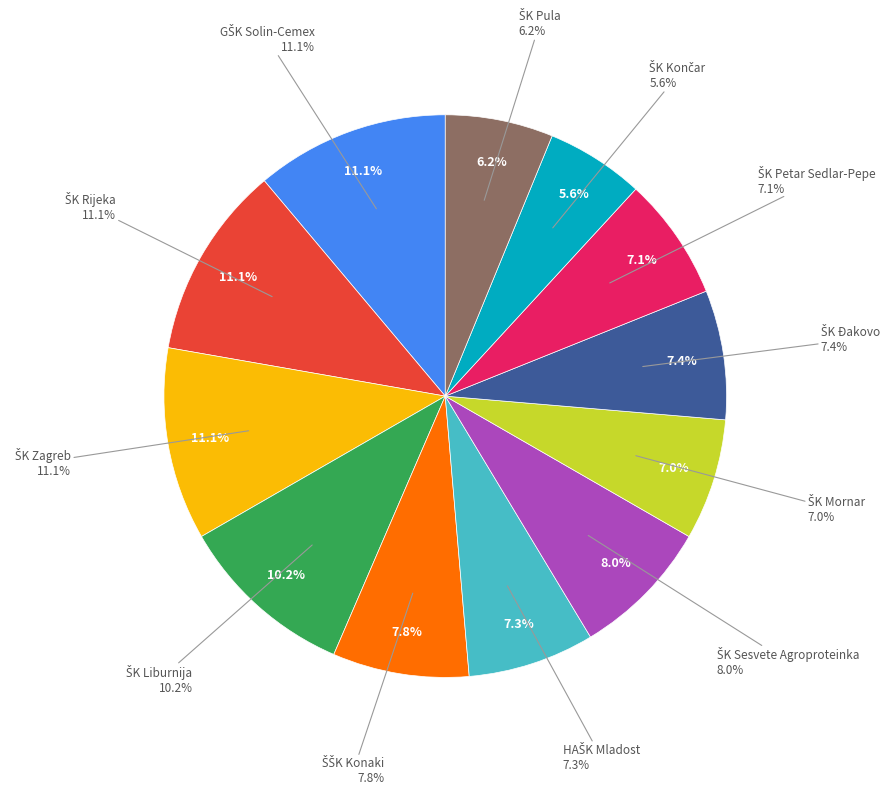

To the nearest percent, what is the difference between the ŠK Končar, Zagreb and HAŠK Mladost, Zagreb slice percentages?

2%